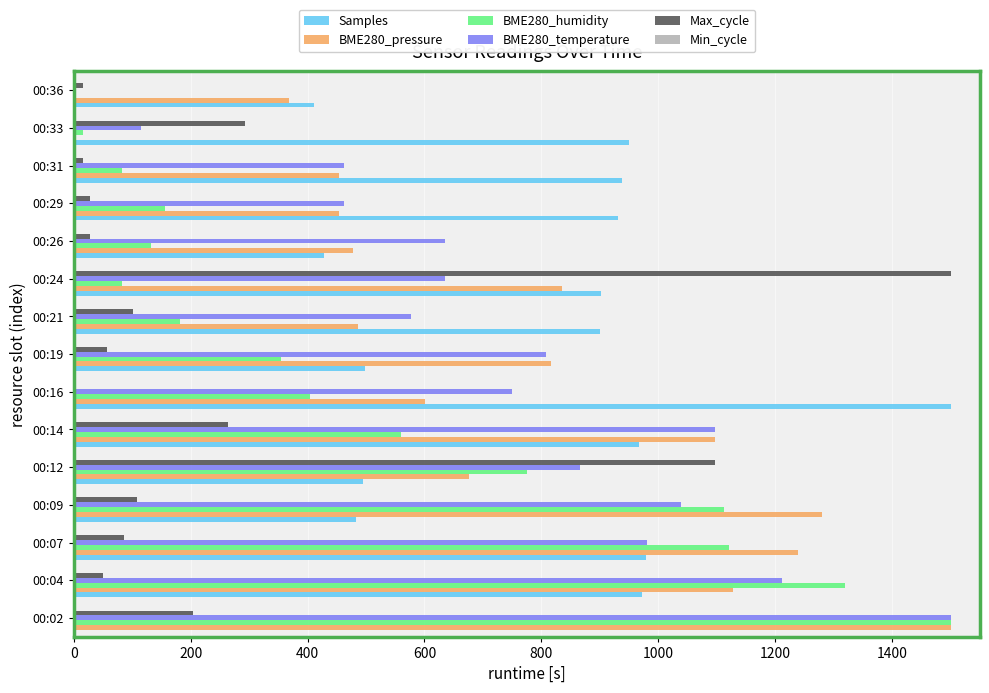

What is the total value across all series at 00:04?

4681.1